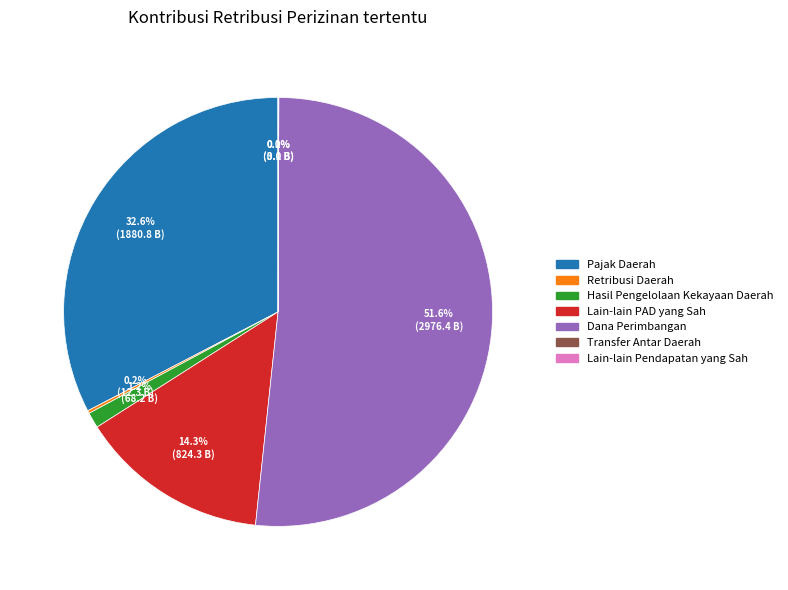

How much of the chart is everything except Pajak Daerah?

67.4%